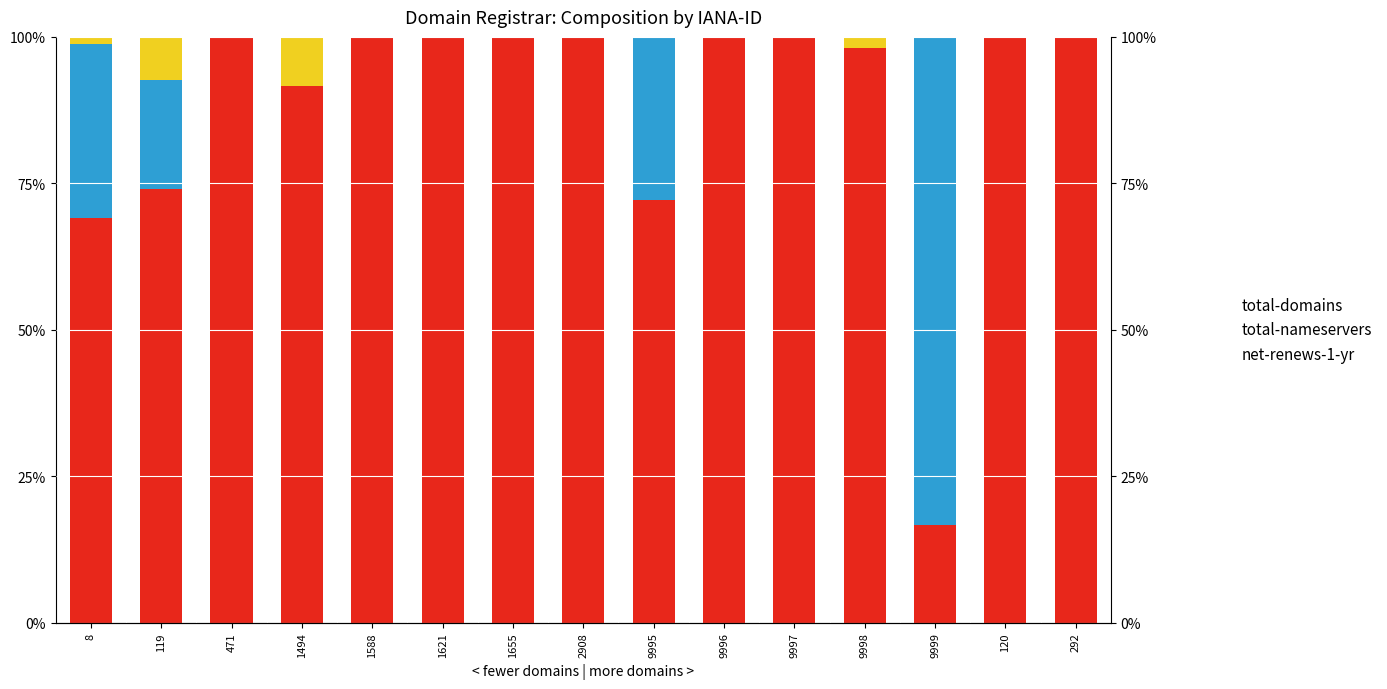

Reading left to right, transcribe all the data shown in this chart.

total-domains: 8=69.1	119=74.1	471=100.0	1494=91.5	1588=100.0	1621=100.0	1655=100.0	2908=99.8	9995=72.2	9996=100.0	9997=100.0	9998=98.1	9999=16.7	120=99.9	292=100.0
total-nameservers: 8=29.6	119=18.5	471=0.0	1494=0.0	1588=0.0	1621=0.0	1655=0.0	2908=0.2	9995=27.8	9996=0.0	9997=0.0	9998=0.0	9999=83.3	120=0.0	292=0.0
net-renews-1-yr: 8=1.2	119=7.4	471=0.0	1494=8.5	1588=0.0	1621=0.0	1655=0.0	2908=0.1	9995=0.0	9996=0.0	9997=0.0	9998=1.9	9999=0.0	120=0.1	292=0.0